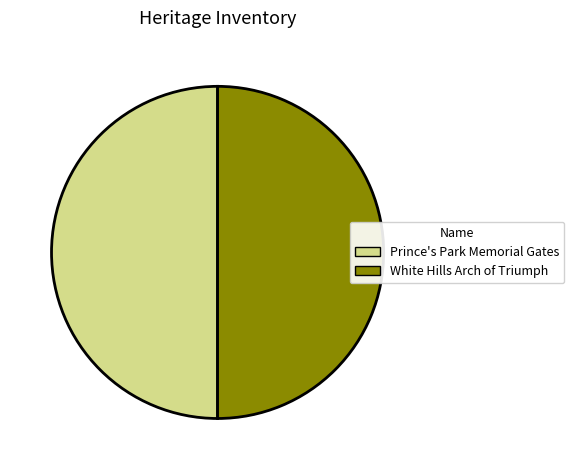

Is the sum of Prince's Park Memorial Gates and White Hills Arch of Triumph greater than half?

Yes